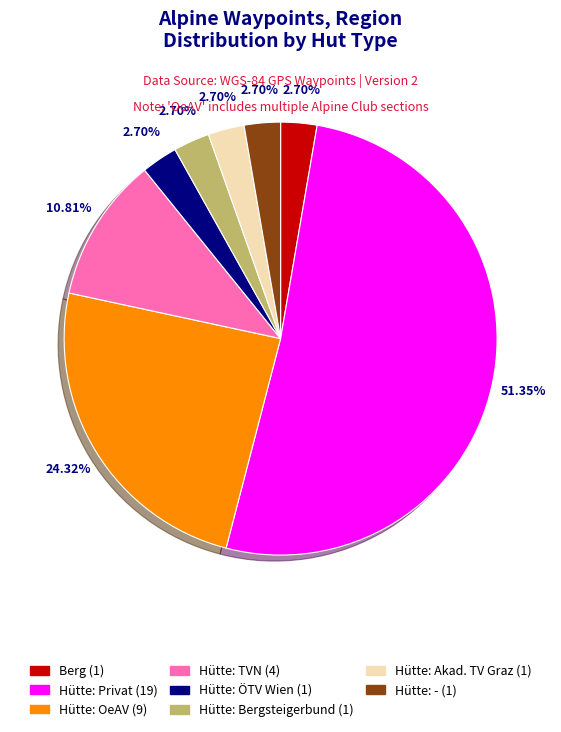

Is there any slice that represents more than half of the pie?

Yes